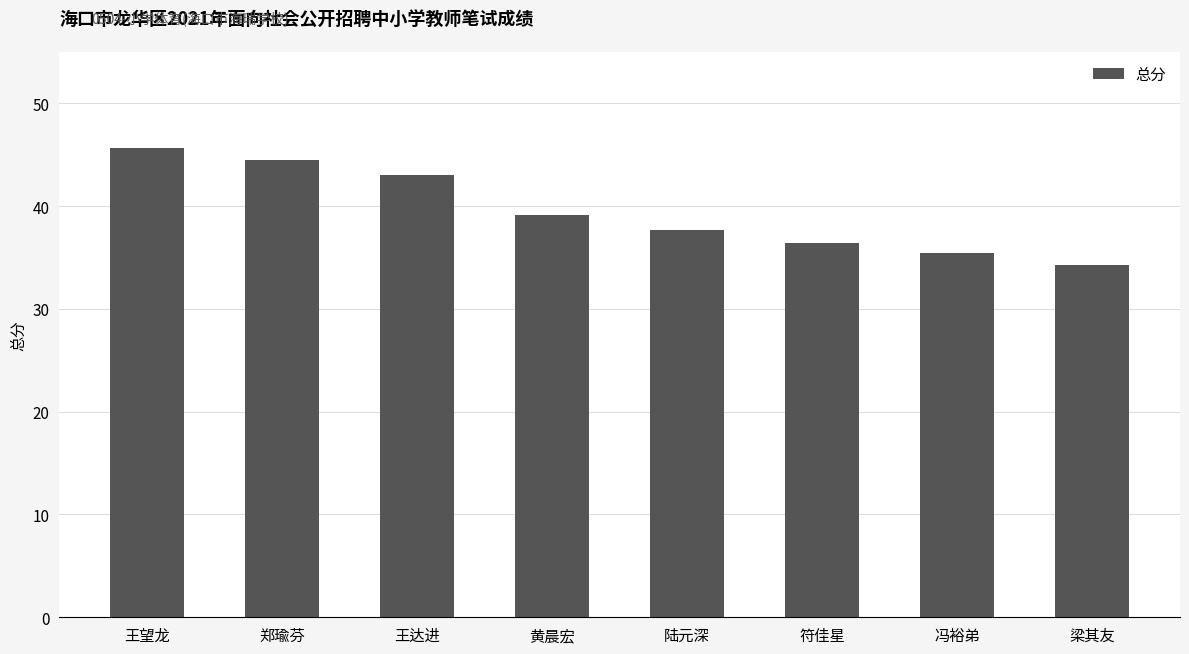

Reading left to right, what are all the values shown in this chart?

45.6	44.5	43.0	39.1	37.7	36.4	35.4	34.3